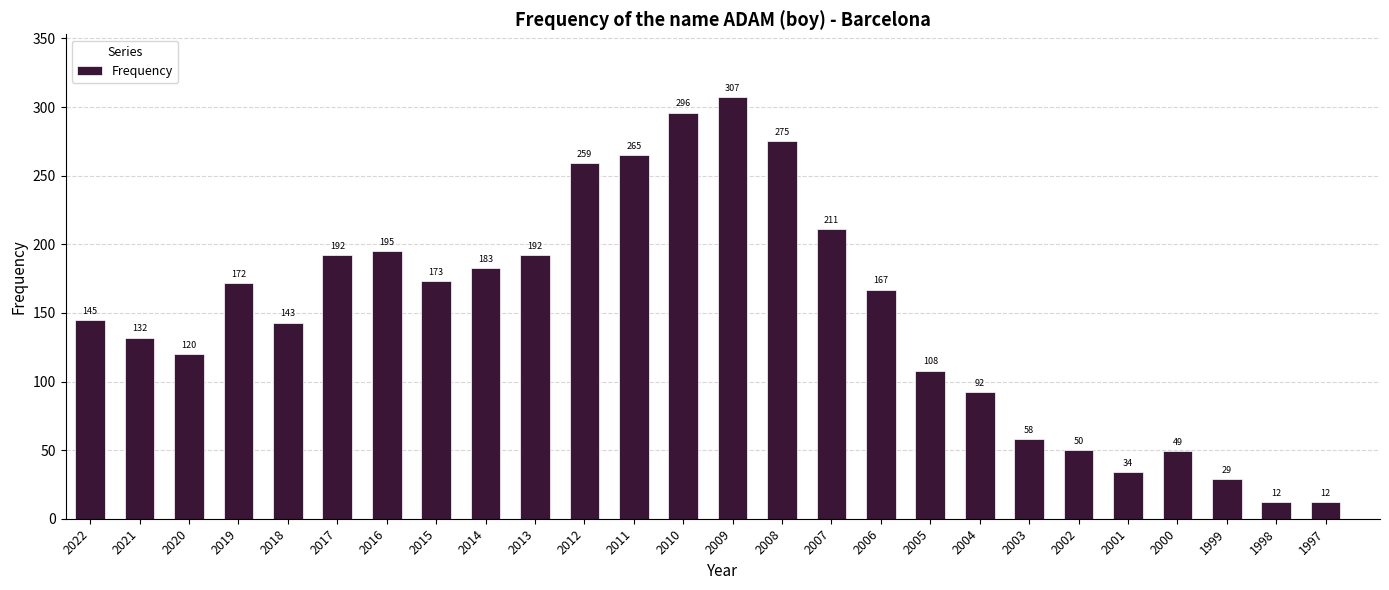

What is the minimum value shown in the chart?

12